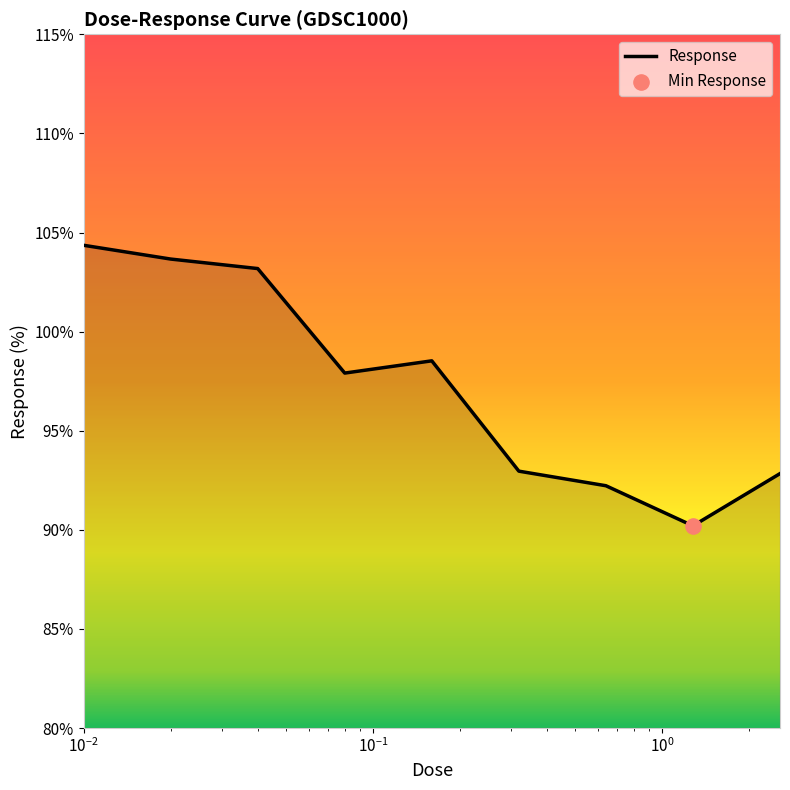

What is the greatest value displayed?

104.4